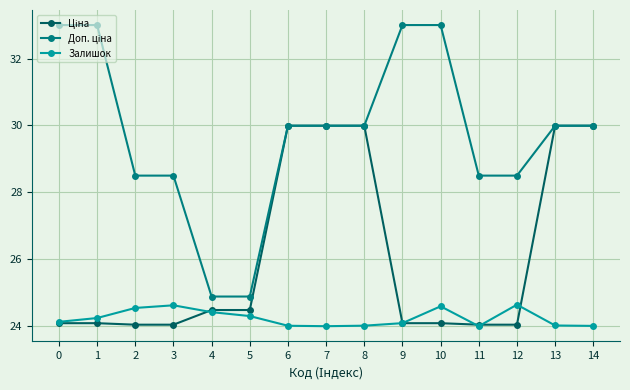

The value of Залишок at 7 is 24.0. True or false?

True